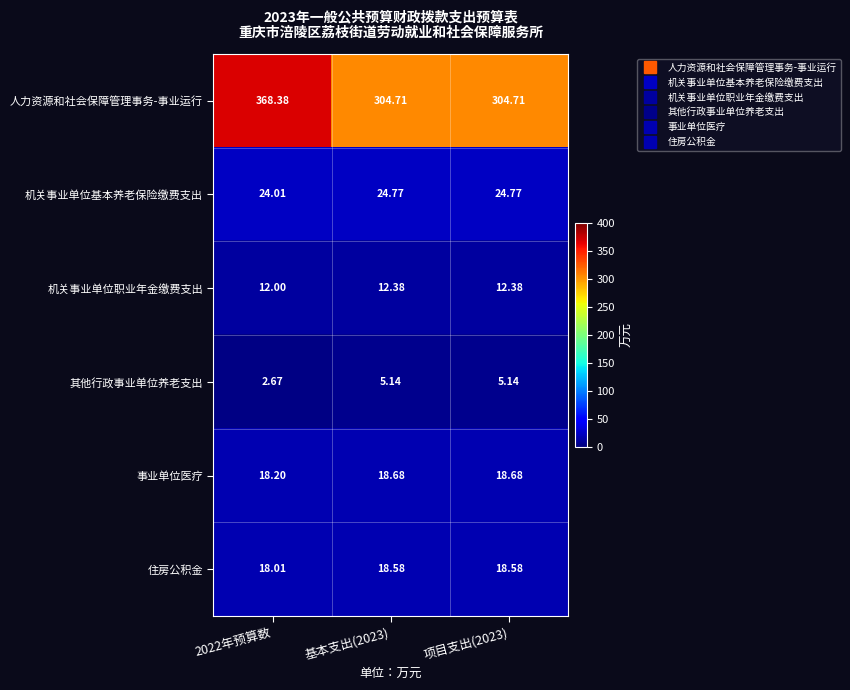

Rank the series by their maximum value, from highest to lowest.

人力资源和社会保障管理事务-事业运行, 机关事业单位基本养老保险缴费支出, 事业单位医疗, 住房公积金, 机关事业单位职业年金缴费支出, 其他行政事业单位养老支出